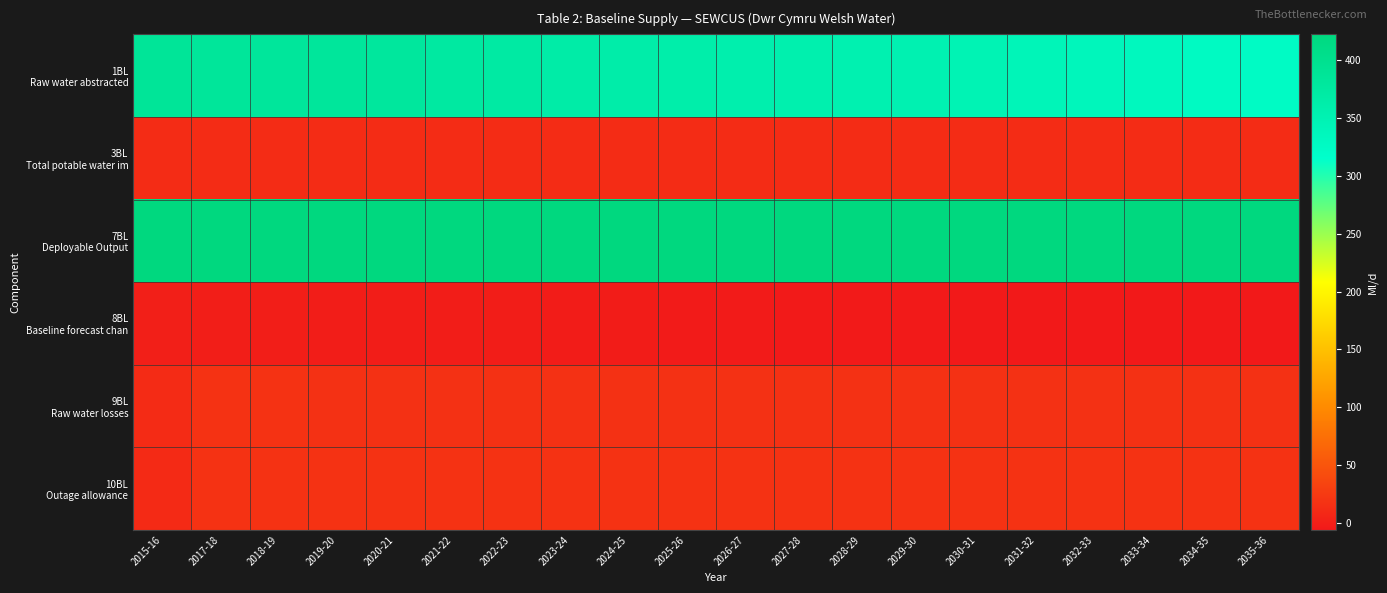

At 2024-25, list the series in order from smallest to largest.

8BL Baseline forecast chan, 3BL Total potable water im, 9BL Raw water losses, 10BL Outage allowance, 1BL Raw water abstracted, 7BL Deployable Output